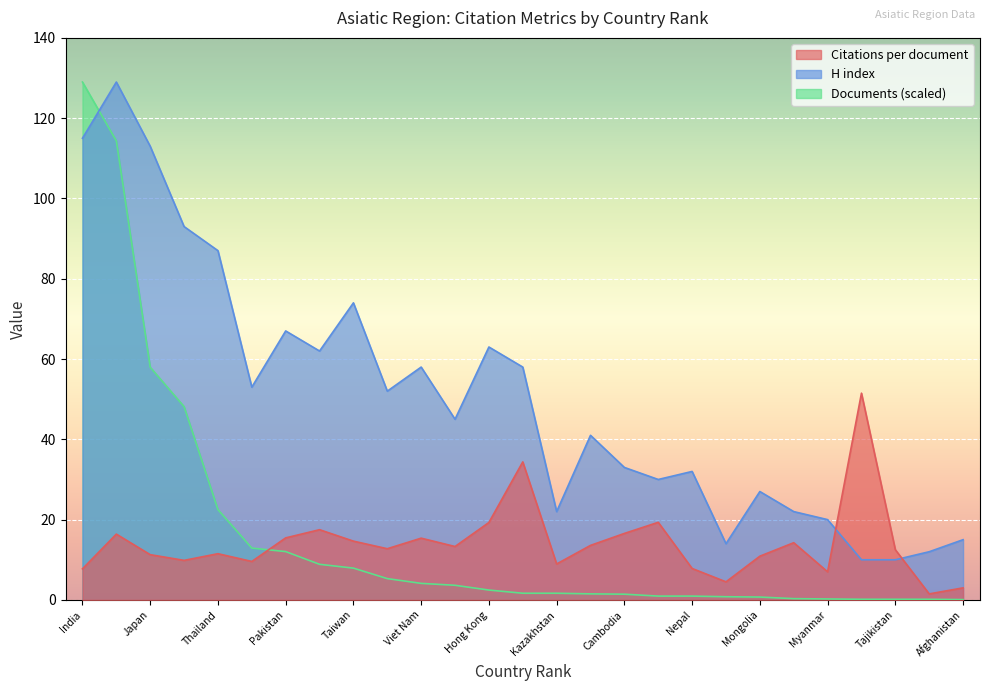

At which label does H index first exceed 45?

India